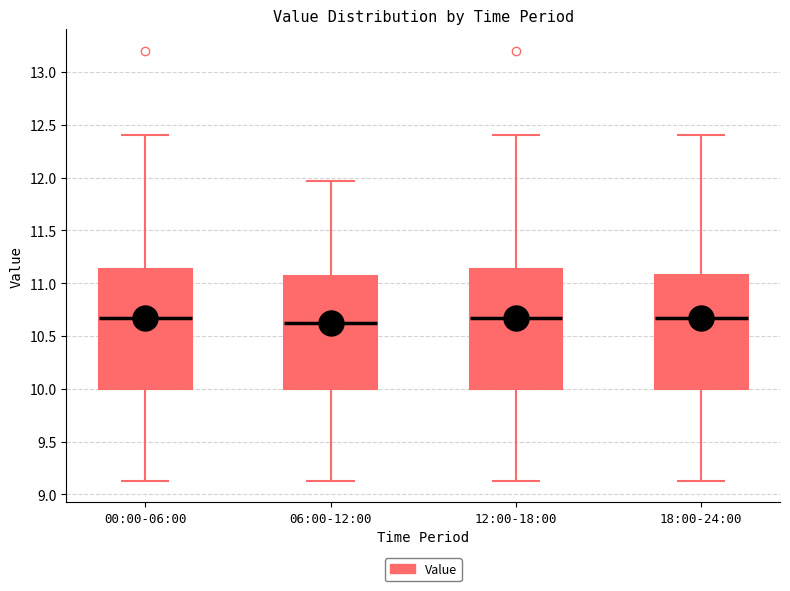

Reading left to right, transcribe this box plot: for each box, give where its median line is, the range the box spans, and where its two whiskers end, as read against the y-axis. The values are not printed on the chart, so give them approximately, as read against the axis.

00:00-06:00: median 10.65, box 10.00 to 11.15, whiskers 9.15 to 12.40
06:00-12:00: median 10.60, box 10.00 to 11.05, whiskers 9.15 to 11.95
12:00-18:00: median 10.65, box 10.00 to 11.15, whiskers 9.15 to 12.40
18:00-24:00: median 10.65, box 10.00 to 11.10, whiskers 9.15 to 12.40